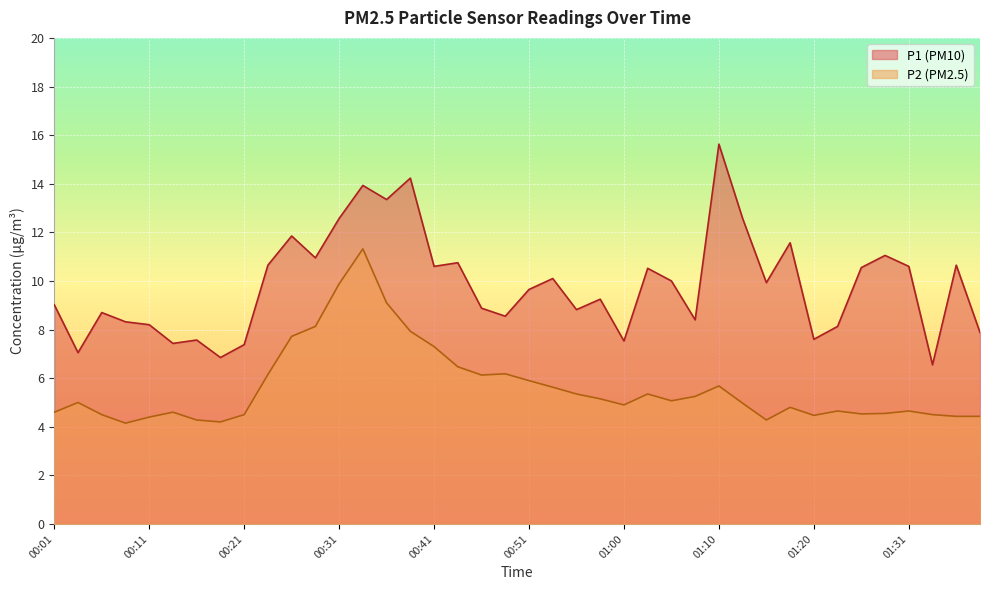

What is the value of the P1 point at the 17th from the left?

10.6